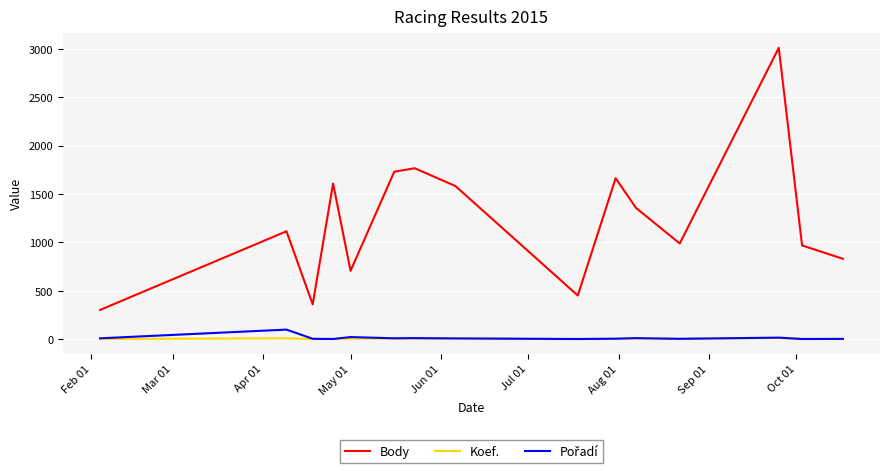

What is the greatest value displayed?

3009